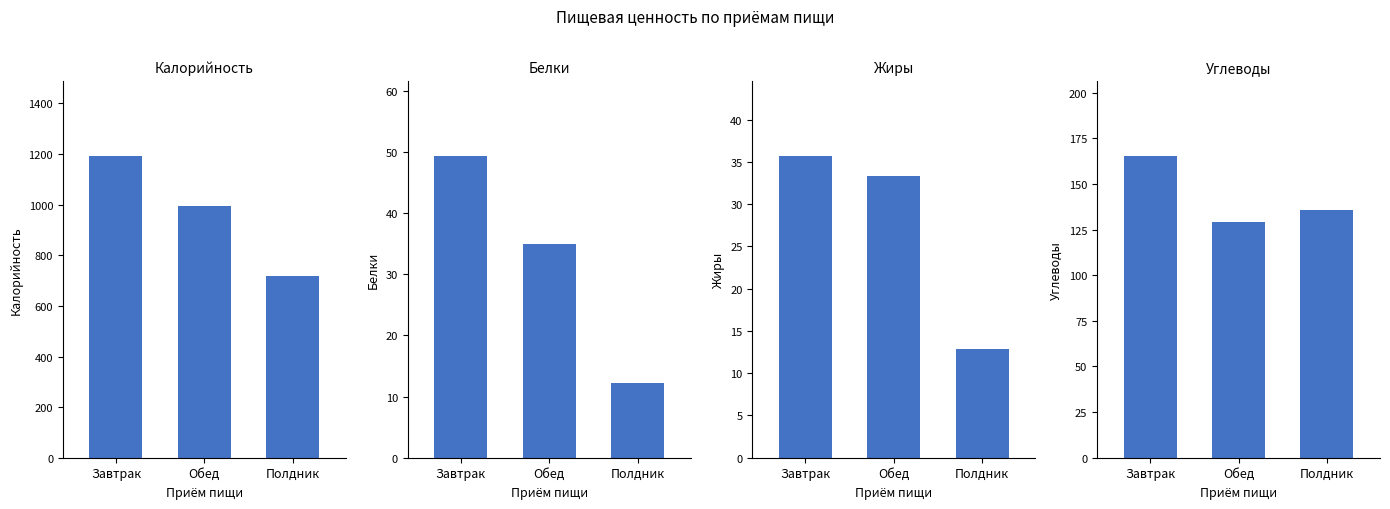

What position from the right is Завтрак?

3